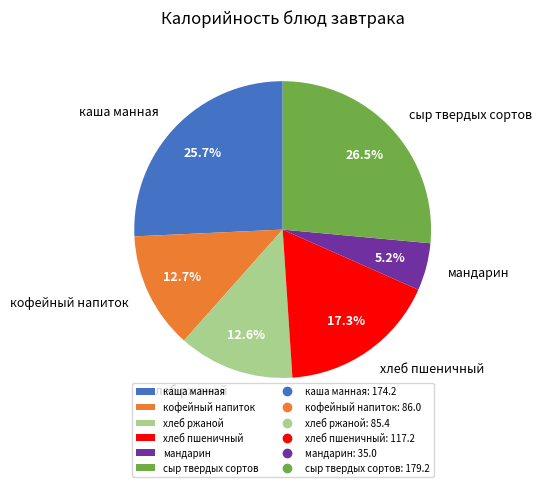

Which category has the smallest portion of the pie?

мандарин